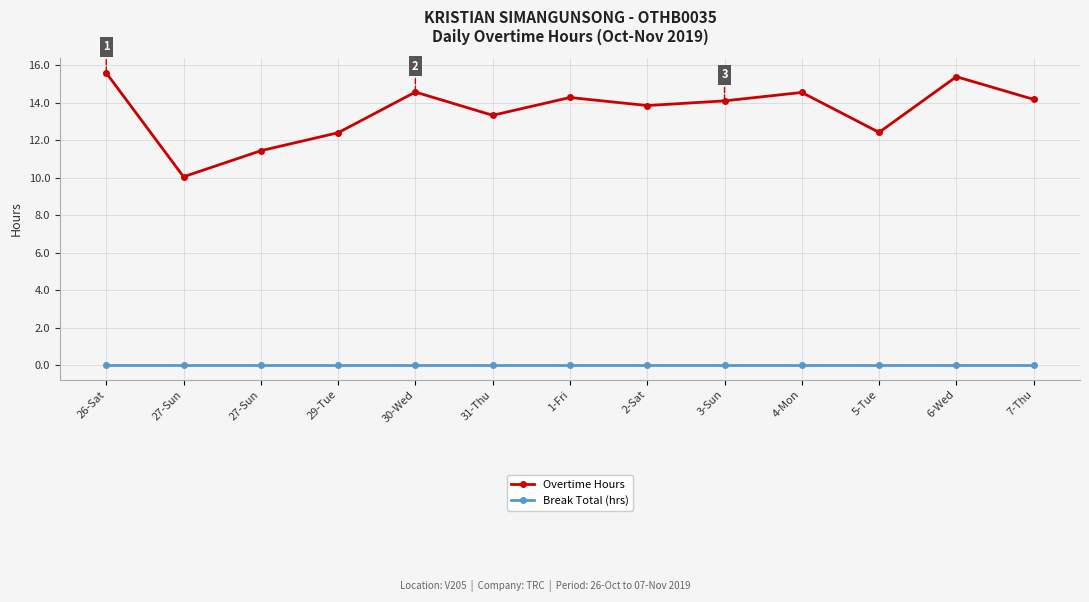

Is this an area chart (filled region under the line)?

No